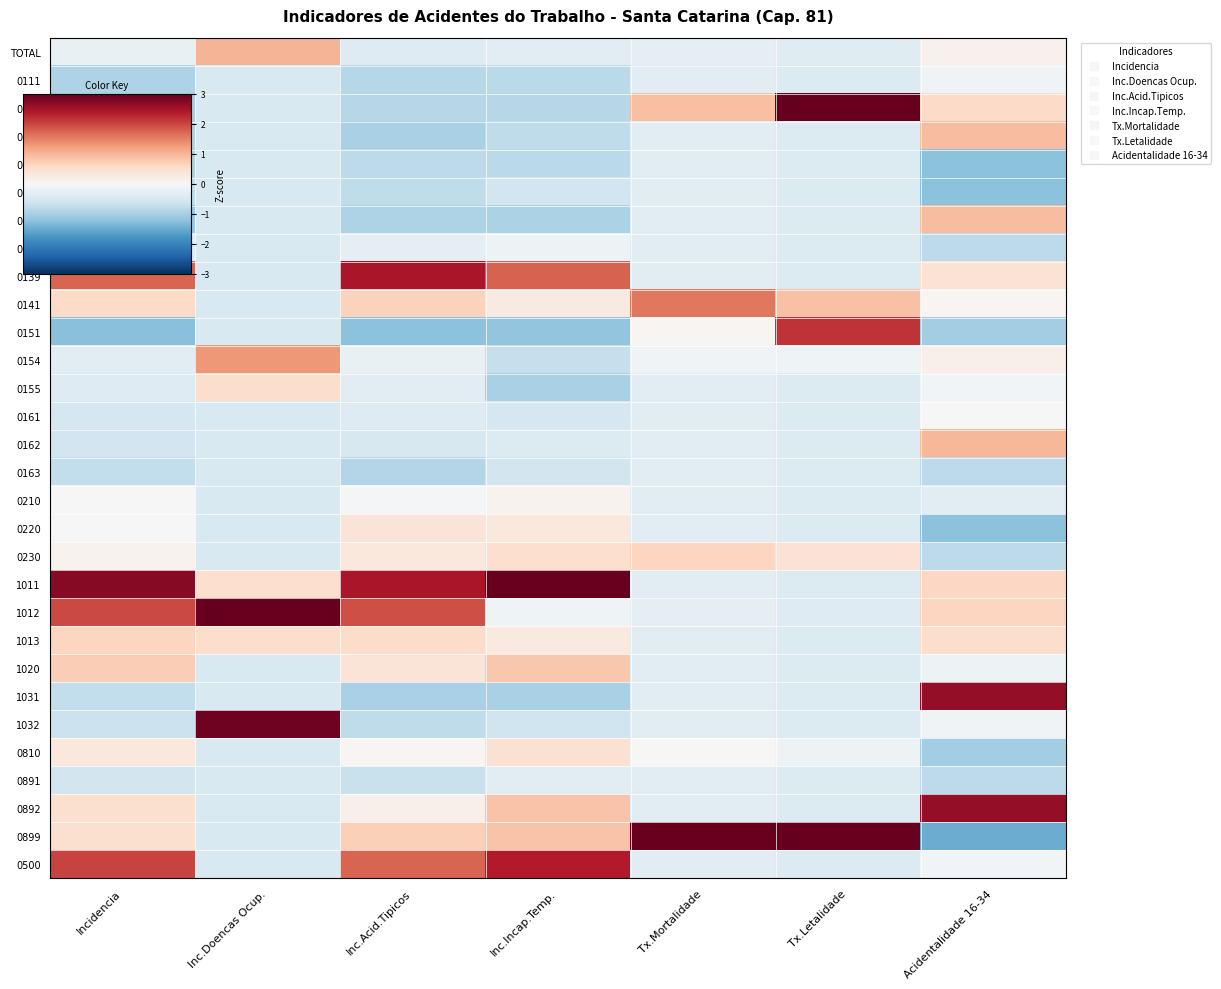

What is the greatest value displayed?

3.0